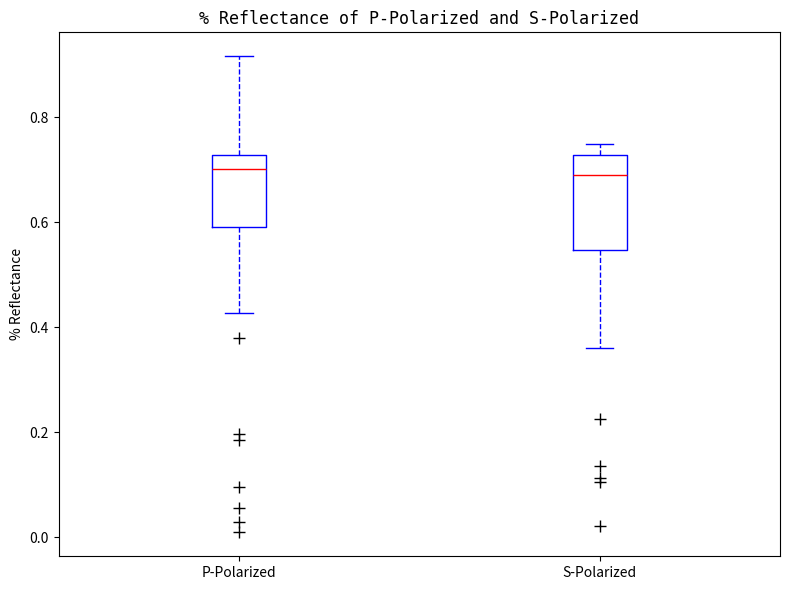

Reading left to right, read every box against the y-axis: the position of its median line, the range the box covers, and the ends of its whiskers. The values are not printed on the chart, so give them approximately, as read against the axis.

P-Polarized: median 0.70, box 0.60 to 0.72, whiskers 0.42 to 0.92
S-Polarized: median 0.68, box 0.54 to 0.72, whiskers 0.36 to 0.74